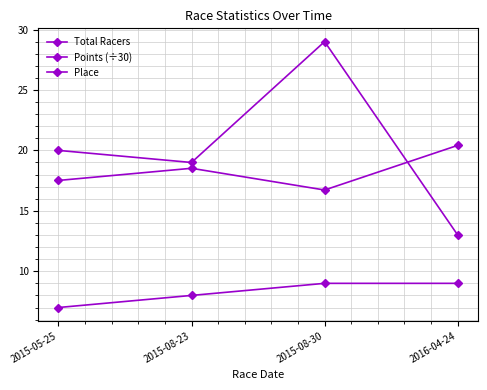

Which series changed the most between 2015-05-25 and 2015-08-23?

Points (÷30)